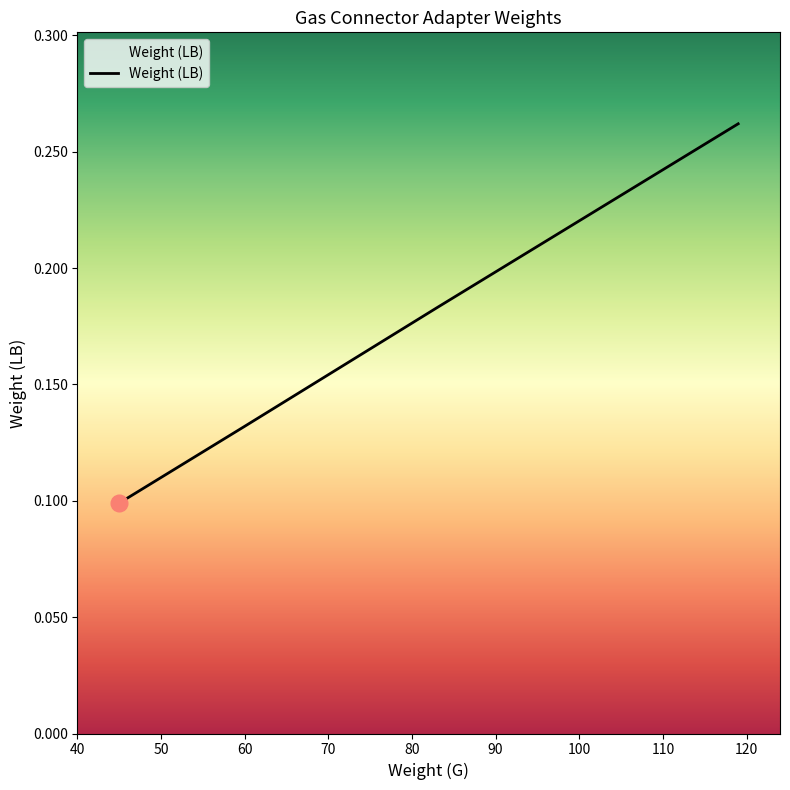

Count the values in the range 0 to 1.

4